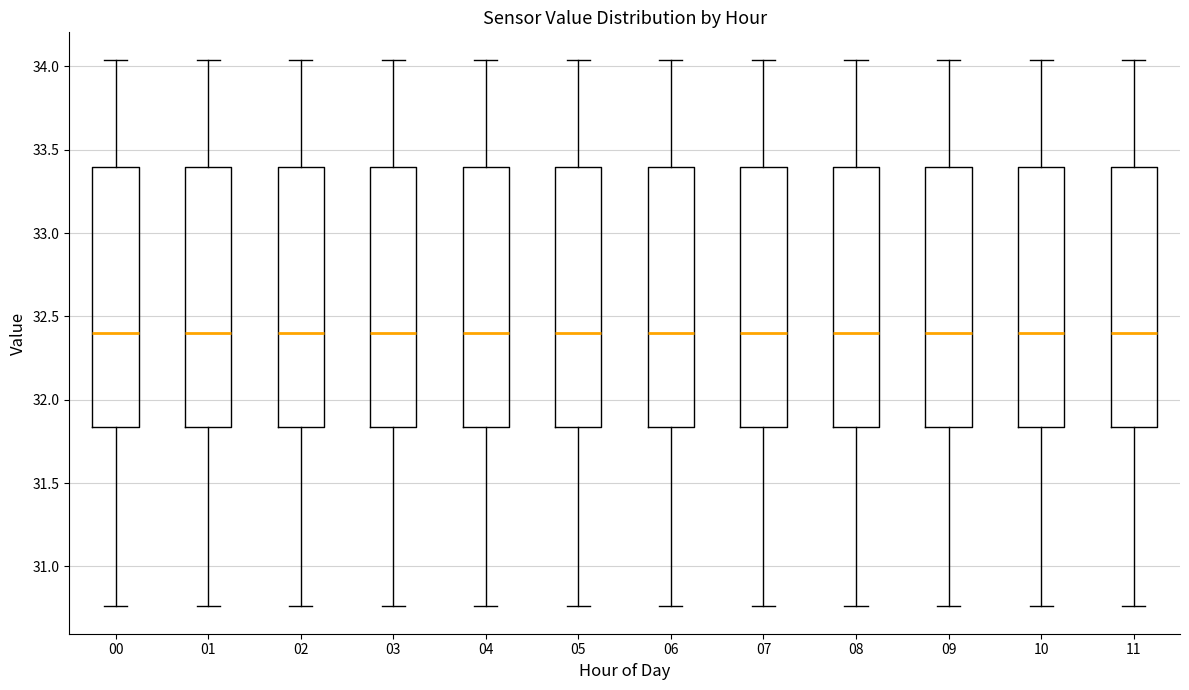

Reading left to right, read every box against the y-axis: the position of its median line, the range the box covers, and the ends of its whiskers. The values are not printed on the chart, so give them approximately, as read against the axis.

00: median 32.40, box 31.85 to 33.40, whiskers 30.75 to 34.05
01: median 32.40, box 31.85 to 33.40, whiskers 30.75 to 34.05
02: median 32.40, box 31.85 to 33.40, whiskers 30.75 to 34.05
03: median 32.40, box 31.85 to 33.40, whiskers 30.75 to 34.05
04: median 32.40, box 31.85 to 33.40, whiskers 30.75 to 34.05
05: median 32.40, box 31.85 to 33.40, whiskers 30.75 to 34.05
06: median 32.40, box 31.85 to 33.40, whiskers 30.75 to 34.05
07: median 32.40, box 31.85 to 33.40, whiskers 30.75 to 34.05
08: median 32.40, box 31.85 to 33.40, whiskers 30.75 to 34.05
09: median 32.40, box 31.85 to 33.40, whiskers 30.75 to 34.05
10: median 32.40, box 31.85 to 33.40, whiskers 30.75 to 34.05
11: median 32.40, box 31.85 to 33.40, whiskers 30.75 to 34.05